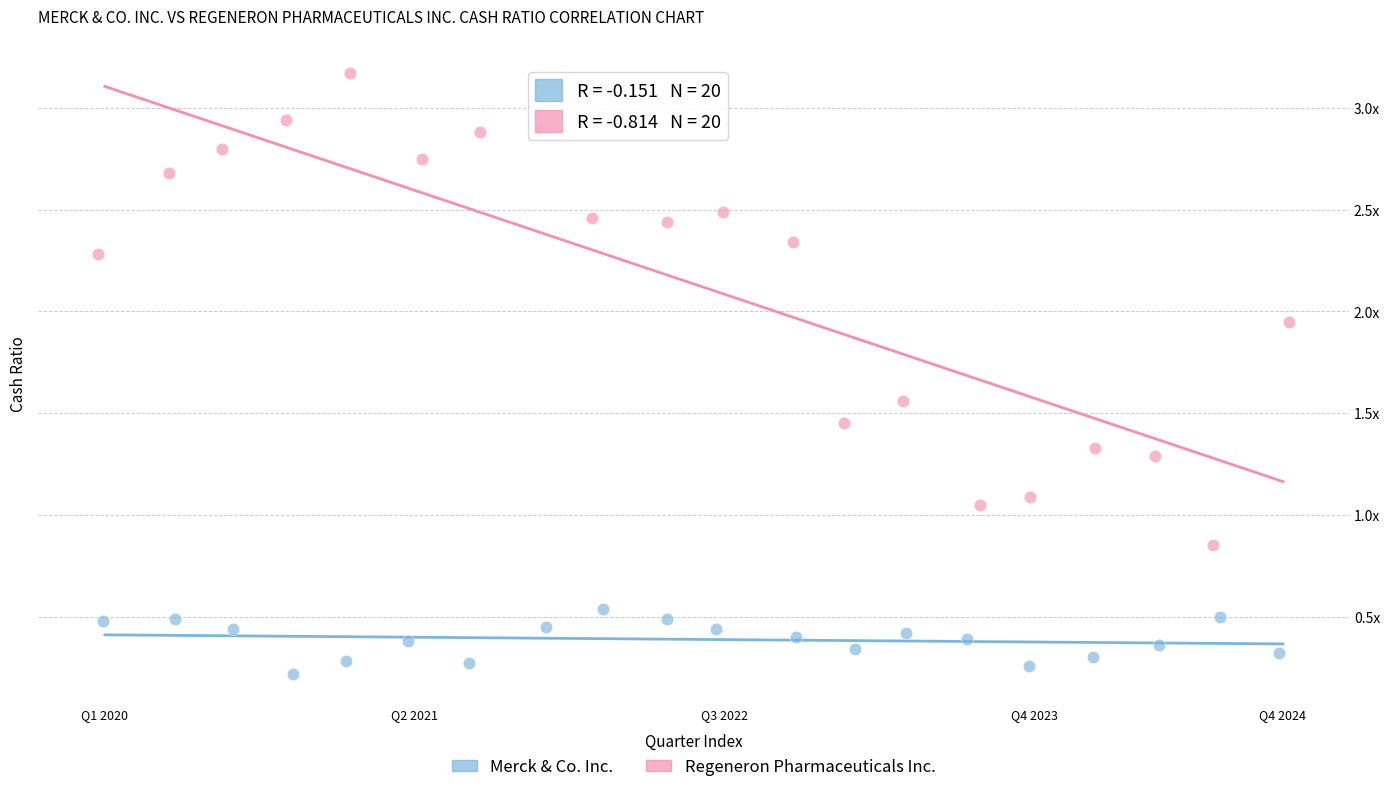

Which series has the widest spread of Y values?

Regeneron Pharmaceuticals Inc.